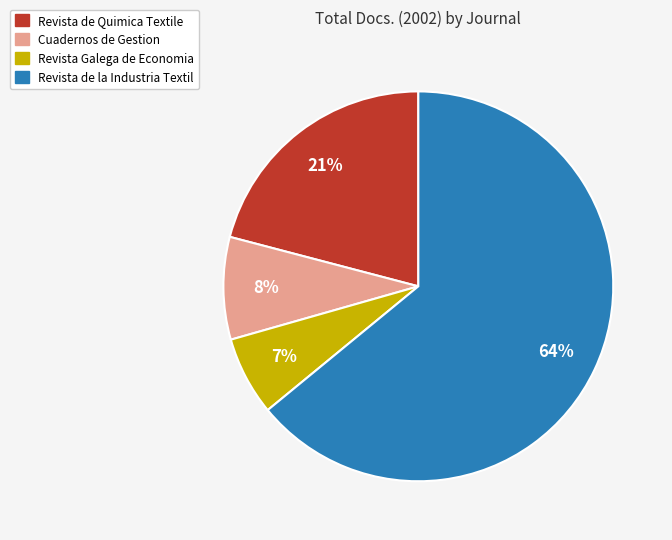

To the nearest percent, what portion does Revista de Quimica Textile represent?

21%